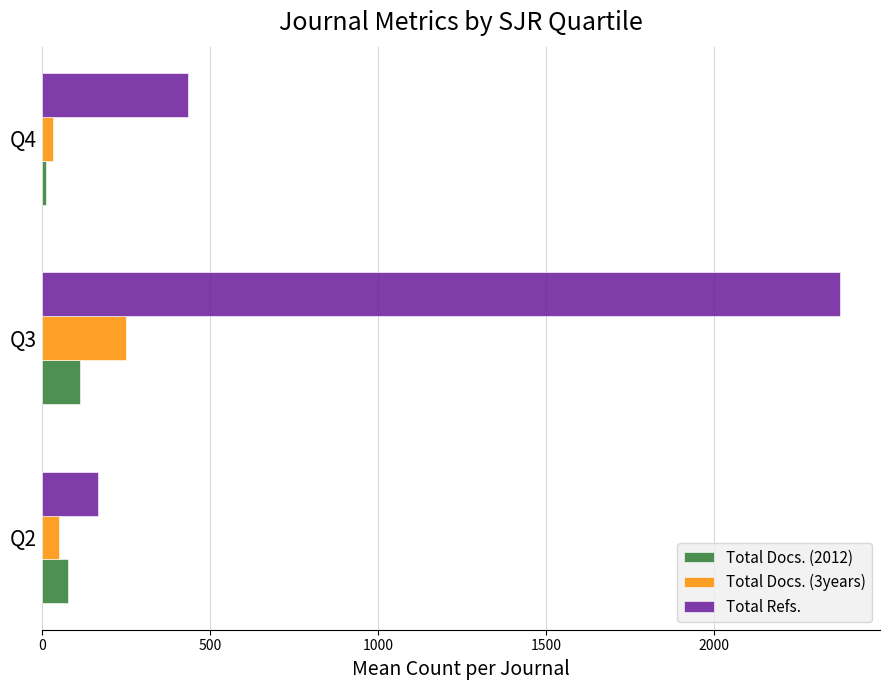

How many distinct data groups are displayed?

3